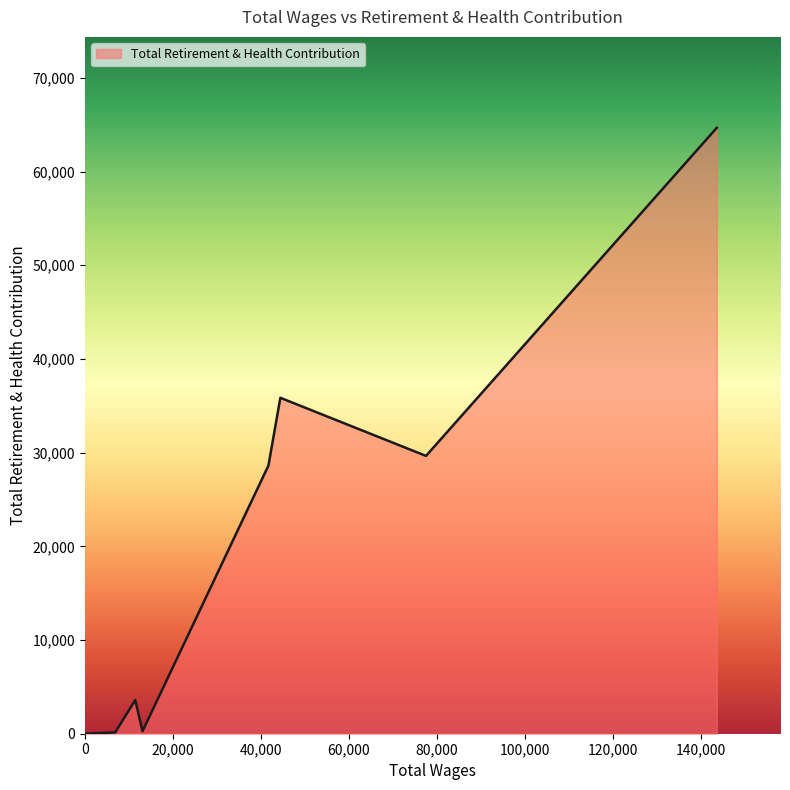

What is the difference between the second highest and second lowest values?

35713